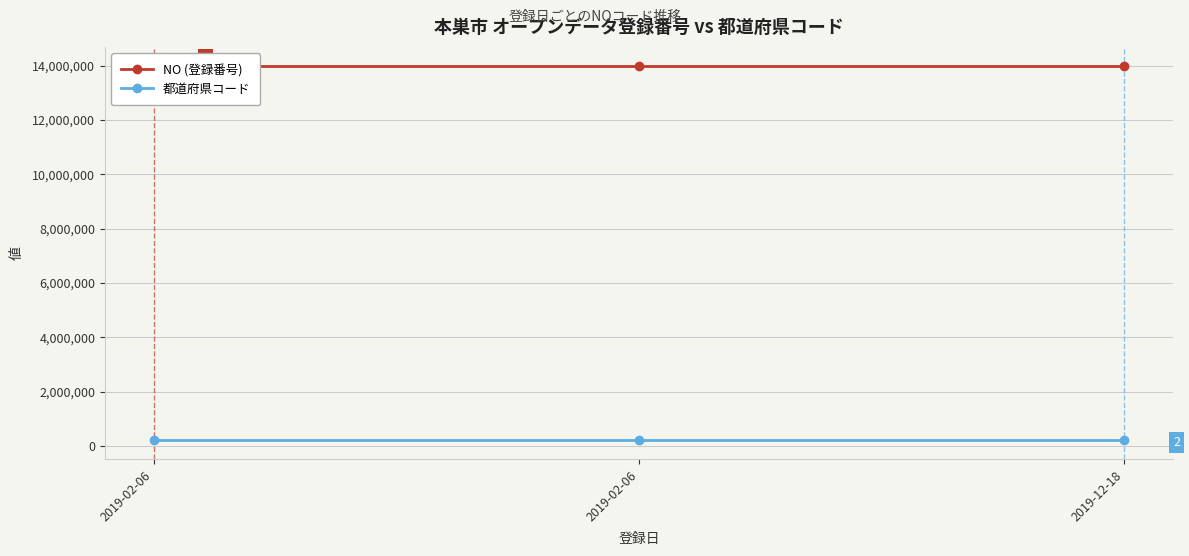

At which label does 都道府県コード reach its peak?

2019-02-06